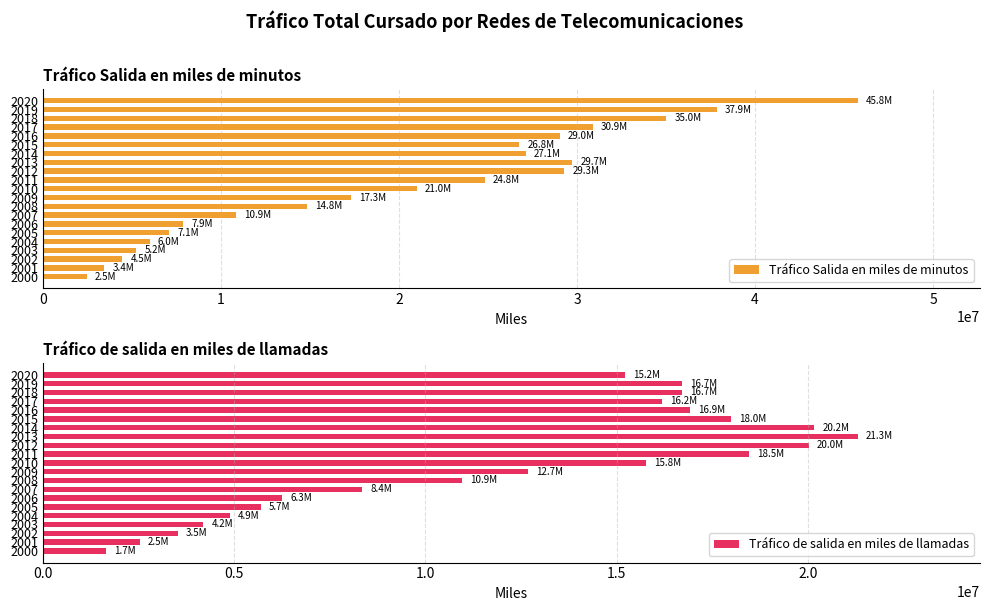

List the series in order of their peak value, lowest first.

Tráfico de salida en miles de llamadas, Tráfico Salida en miles de minutos